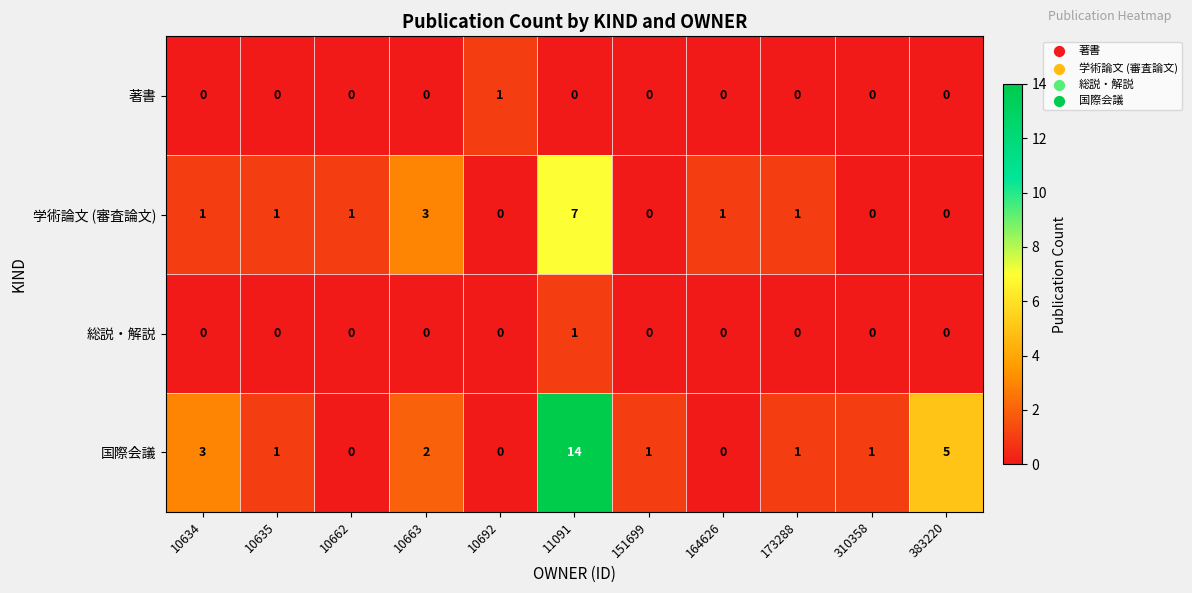

The value of 学術論文 (審査論文) at 10662 is 1. True or false?

True